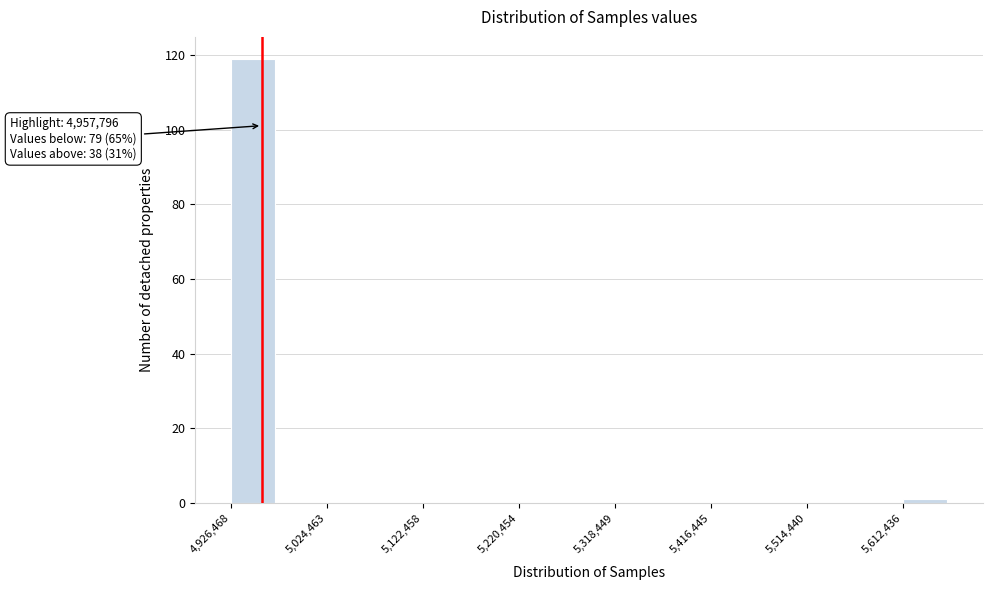

Over which range of the x-axis is the bar tallest?

4930000 to 4980000